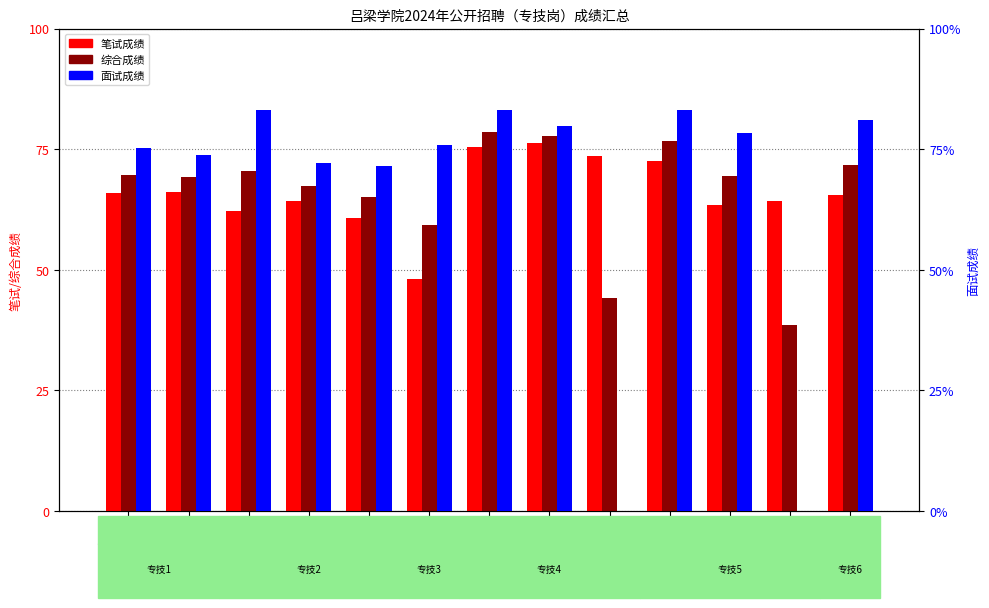

What is the spread (max minus min) of values at 朱宝磊?

8.0